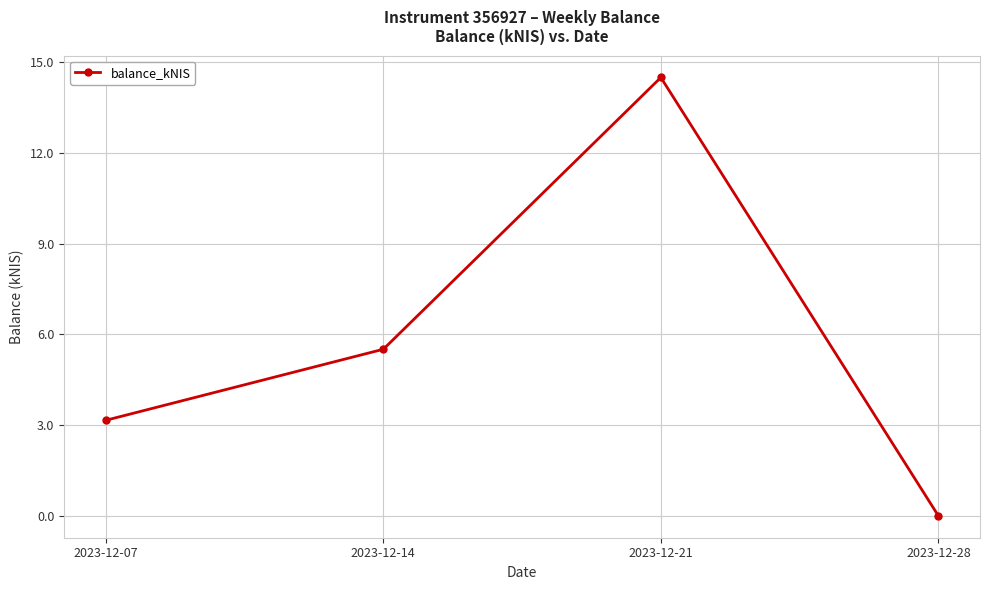

What is the average value?

5.8